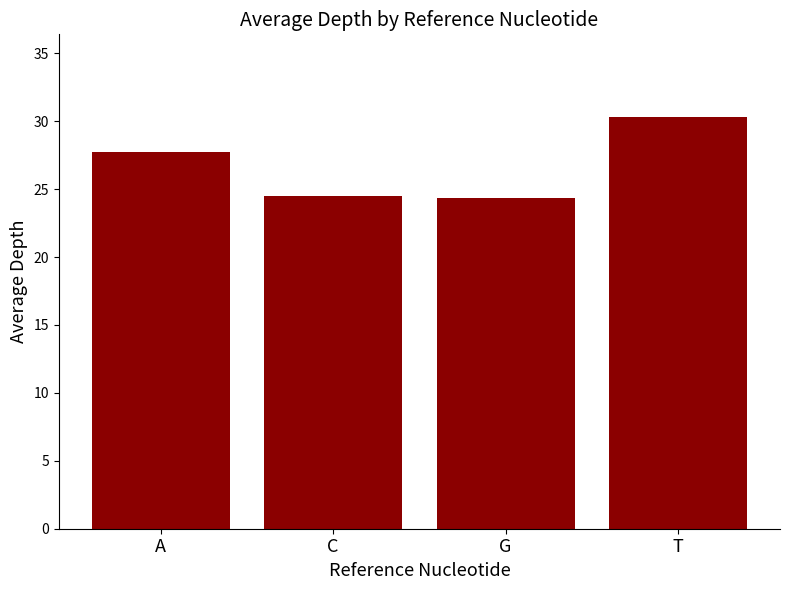

Which category has the highest value across all series?

T